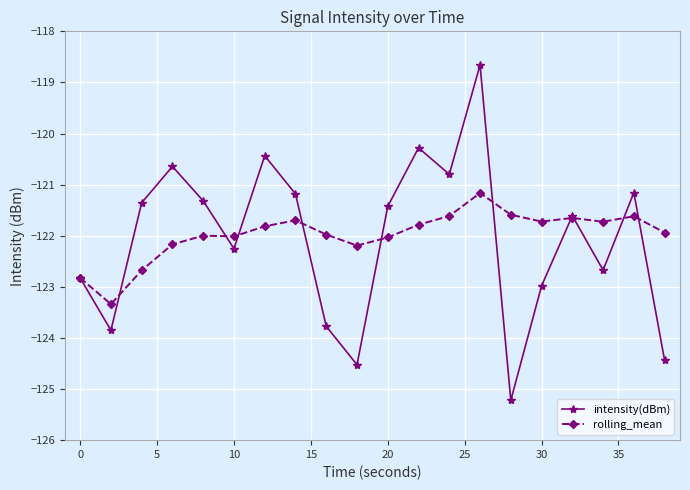

In intensity(dBm), how many points are higher than both neighbors (excluding endpoints)?

6